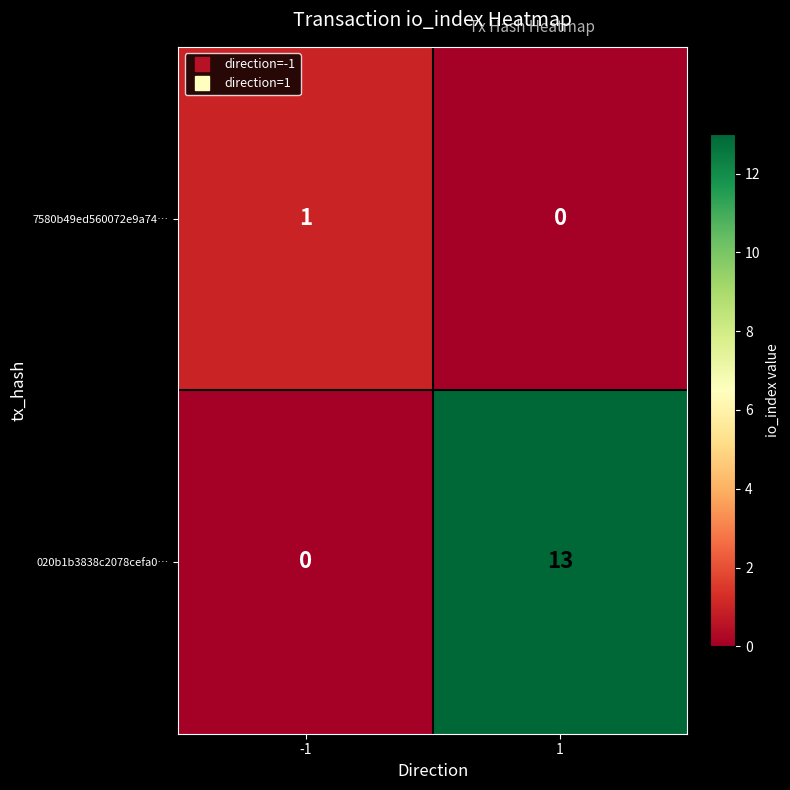

How many distinct data groups are displayed?

2